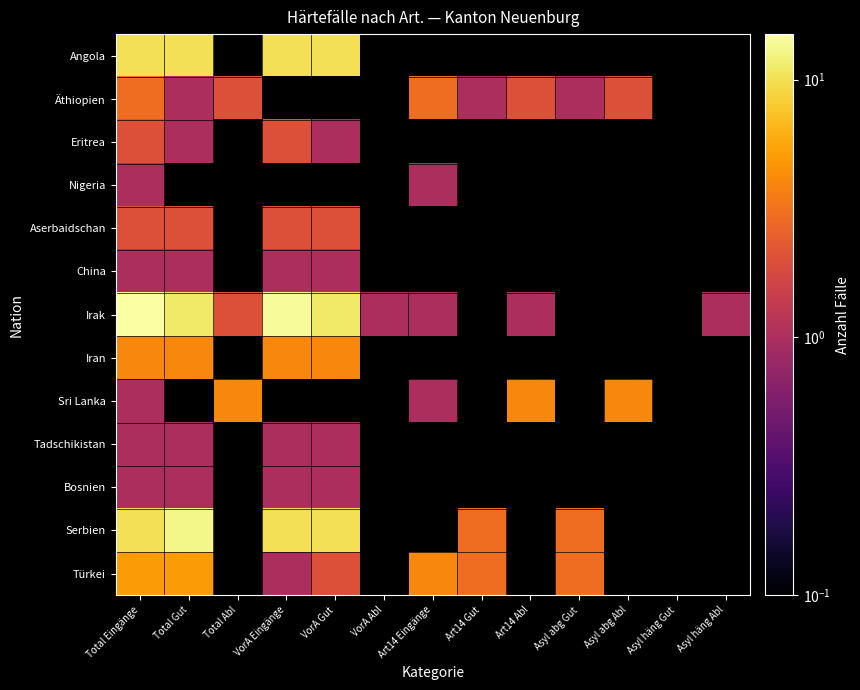

Rank the series by their maximum value, from highest to lowest.

Irak, Serbien, Angola, Türkei, Iran, Sri Lanka, Äthiopien, Eritrea, Aserbaidschan, Nigeria, China, Tadschikistan, Bosnien